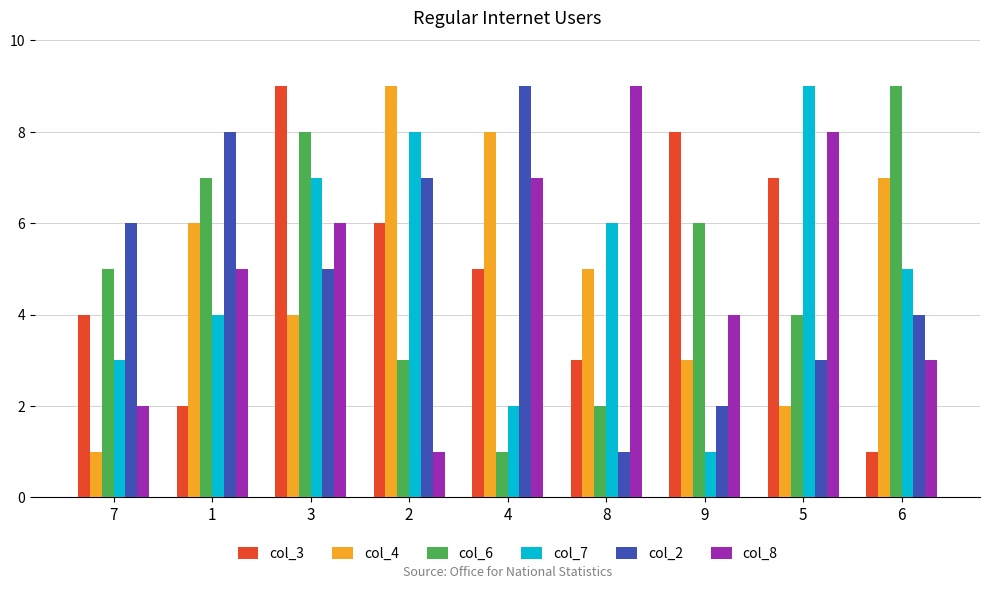

Is the value of col_4 at 6 greater than the value of col_8 at 3?

Yes